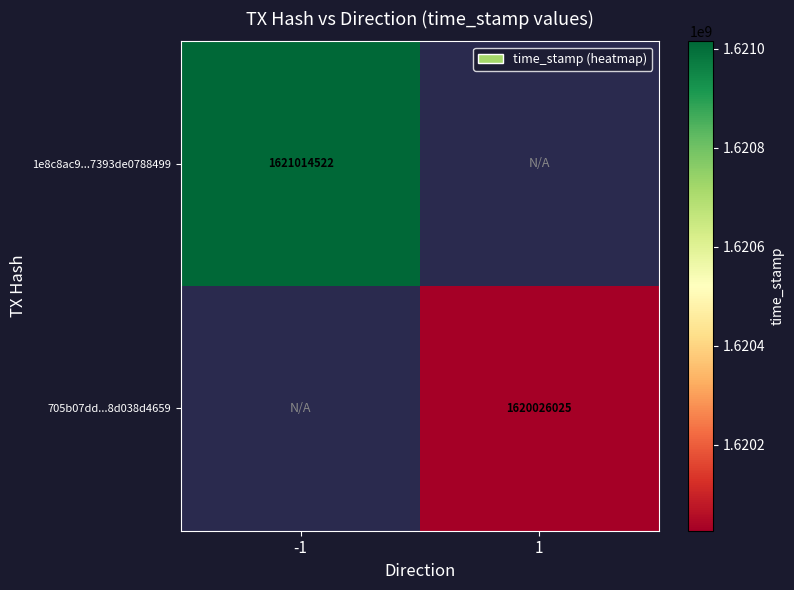

The value of 1e8c8ac9...7393de0788499 at -1 is 2335286304. True or false?

False